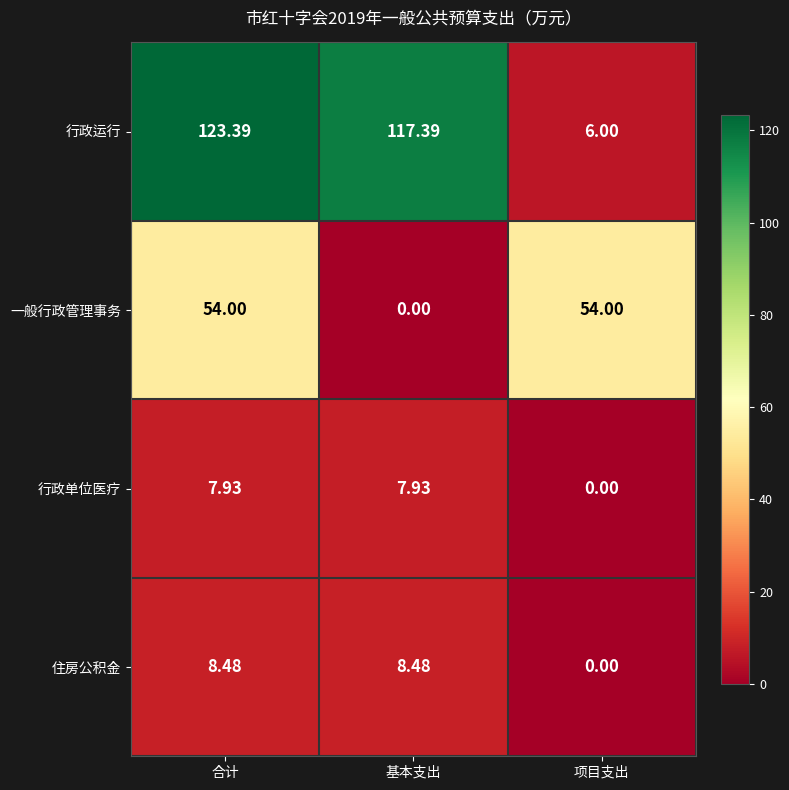

Which series has the largest range (max minus min)?

行政运行